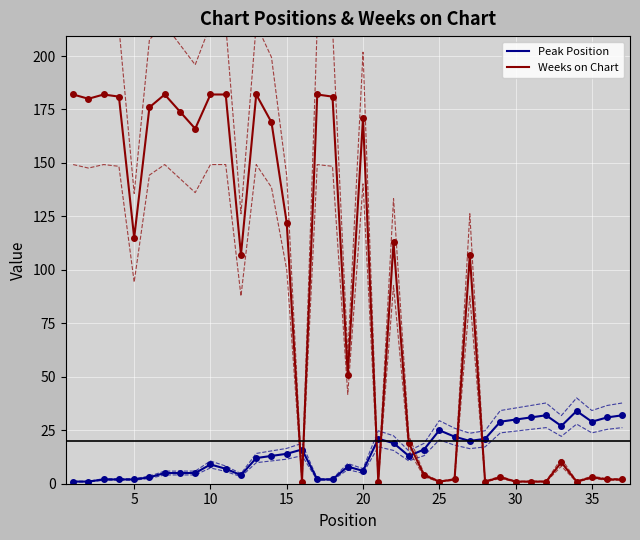

In Weeks on Chart, how many points are lower than both neighbors (excluding endpoints)?

10